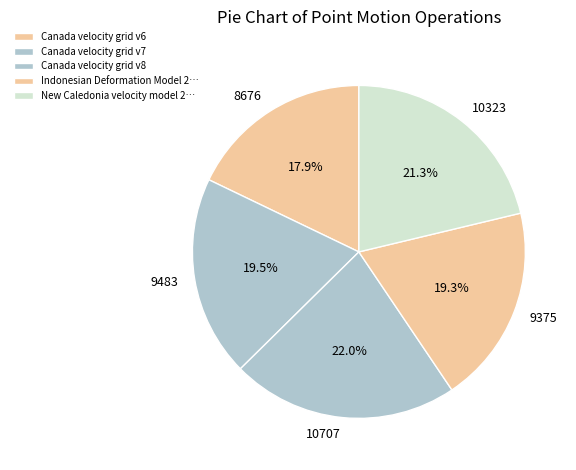

Is there a majority slice in this chart?

No